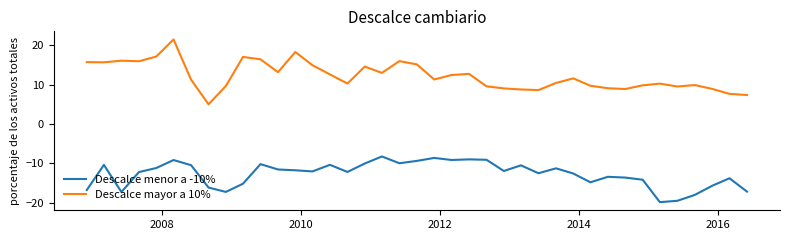

What is the difference between the second highest and minimum values in the Descalce menor a -10% series?

11.2